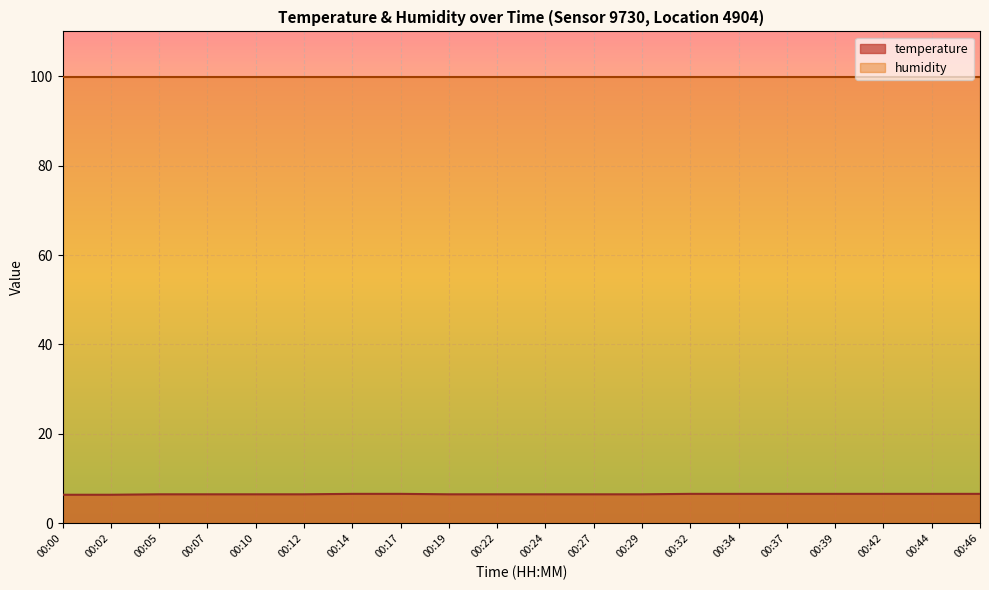

Count the values in the range 6 to 7.

20